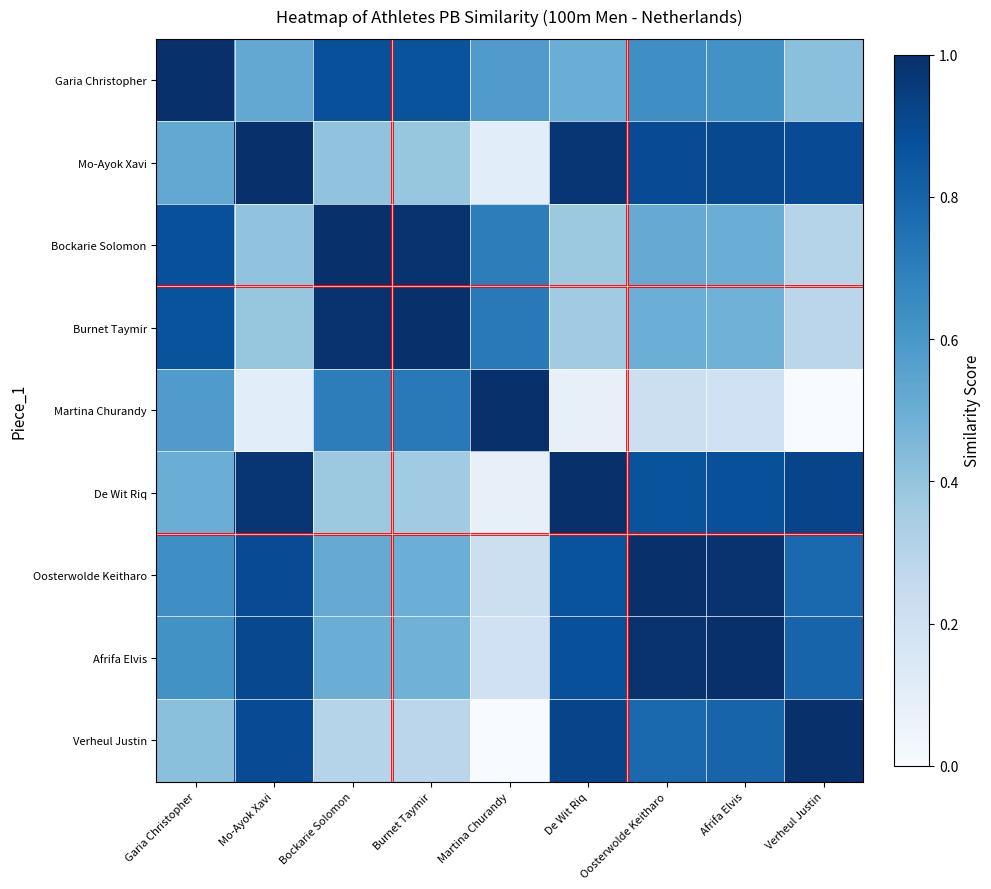

How many distinct data groups are displayed?

9